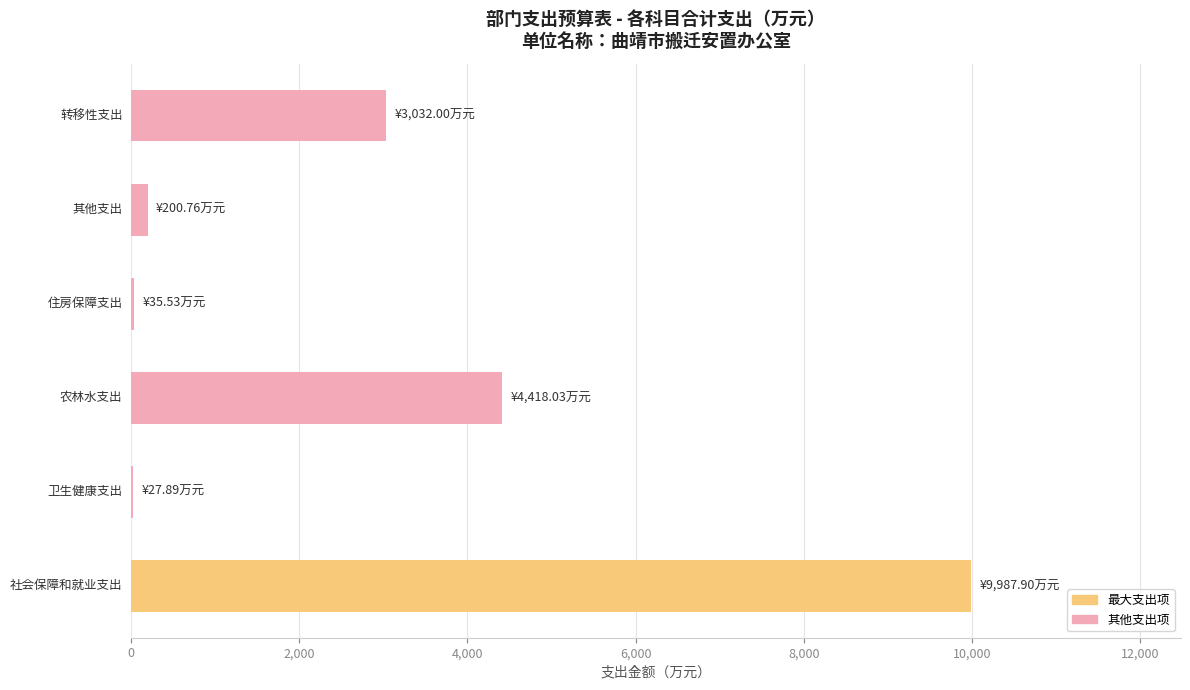

What is the maximum value shown in the chart?

9987.9